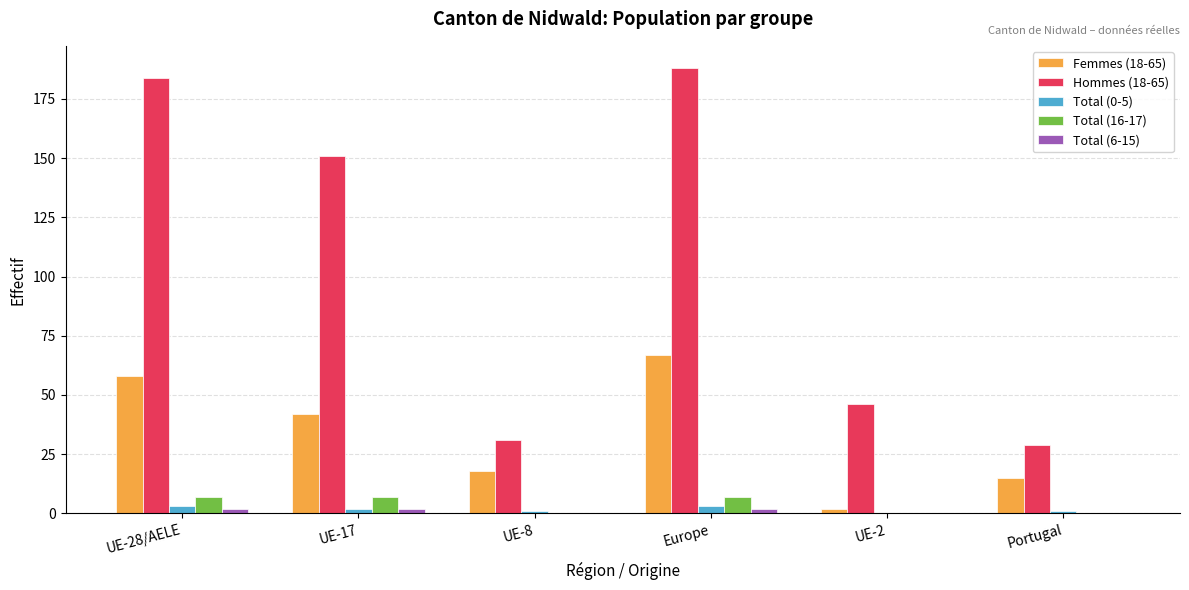

Which series has the largest total across all categories?

Hommes (18-65)